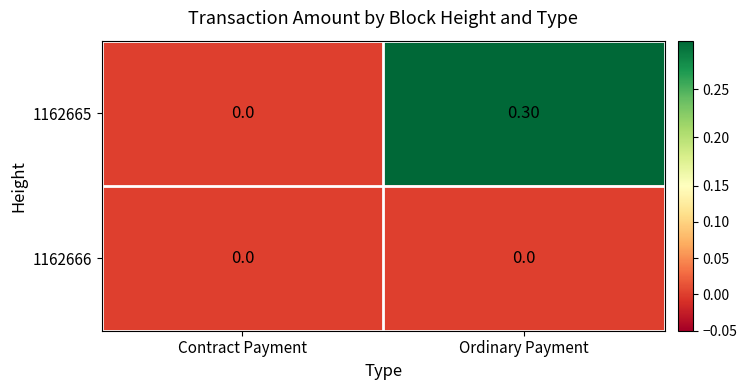

Where is 1162665 nearest to the value 0?

Contract Payment